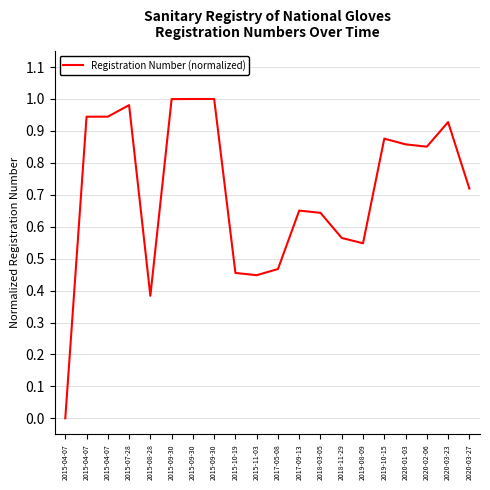

Reading left to right, what are all the values shown in this chart?

2015-04-07=0.0	2015-04-07=0.9	2015-04-07=0.9	2015-07-28=1.0	2015-08-28=0.4	2015-09-30=1.0	2015-09-30=1.0	2015-09-30=1.0	2015-10-19=0.5	2015-11-03=0.4	2017-05-08=0.5	2017-09-13=0.7	2018-03-05=0.6	2018-11-29=0.6	2019-08-09=0.5	2019-10-15=0.9	2020-01-03=0.9	2020-02-06=0.9	2020-03-23=0.9	2020-03-27=0.7